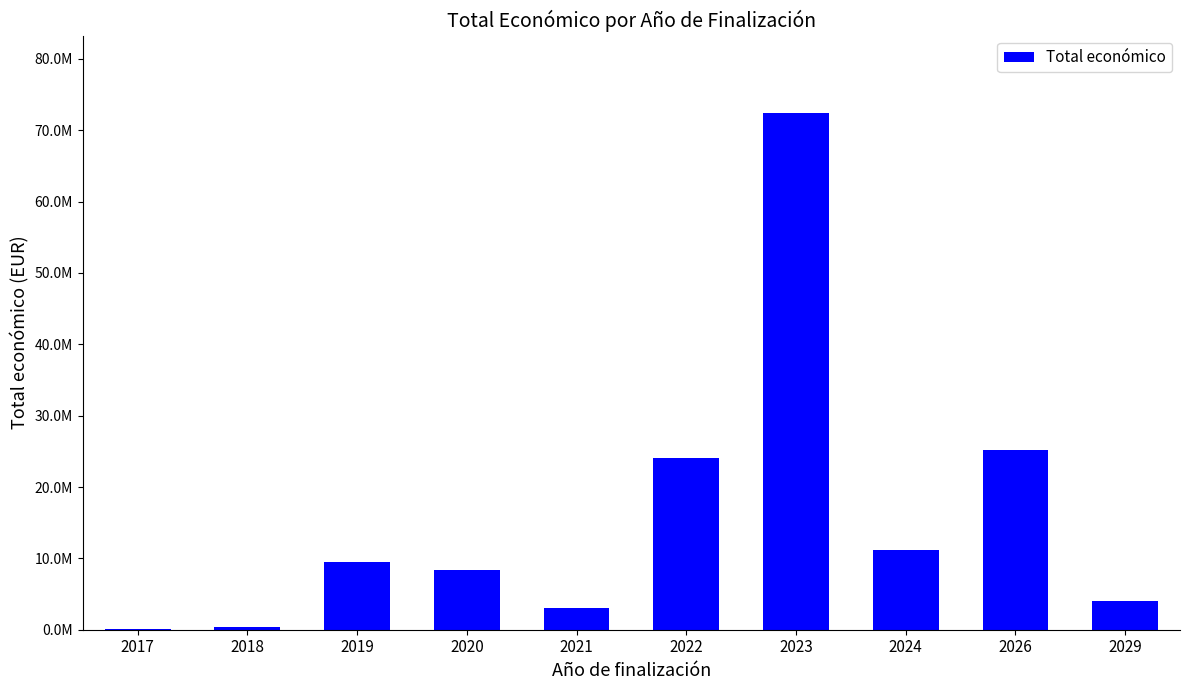

Are the bars horizontal?

No